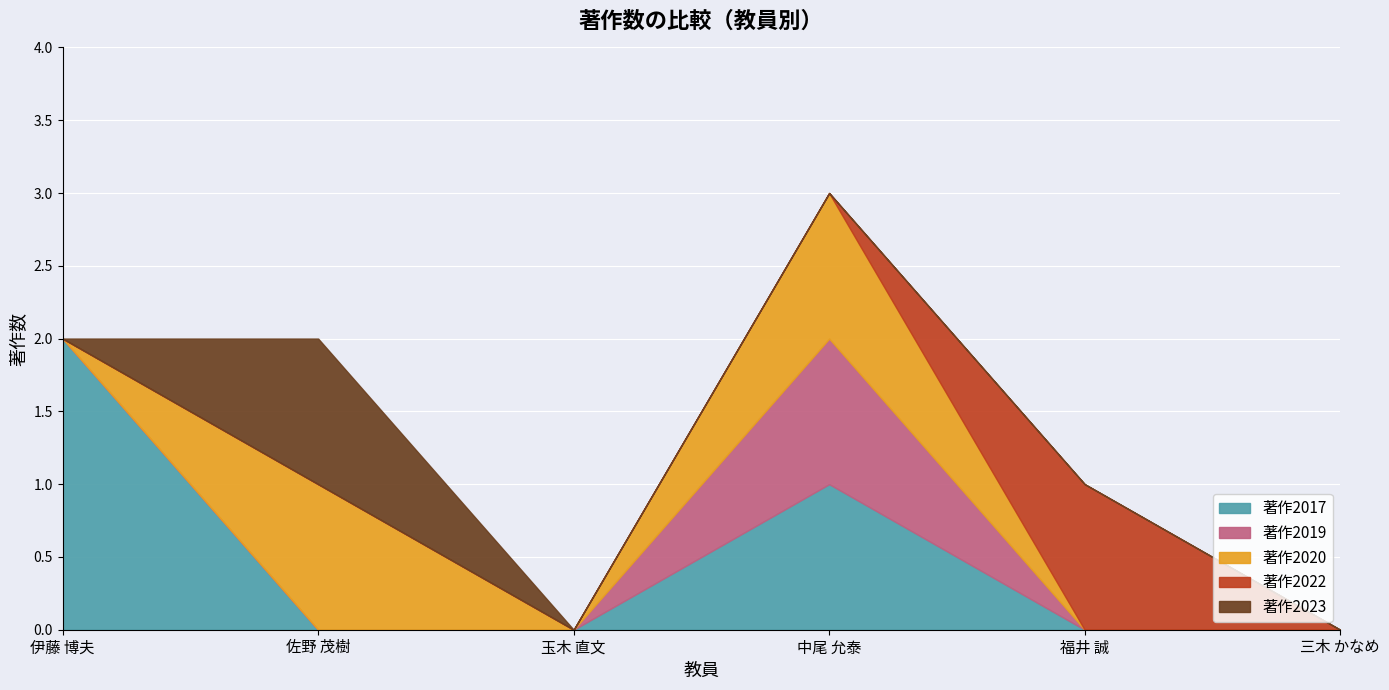

At which category does the chart reach its minimum across all series?

佐野 茂樹